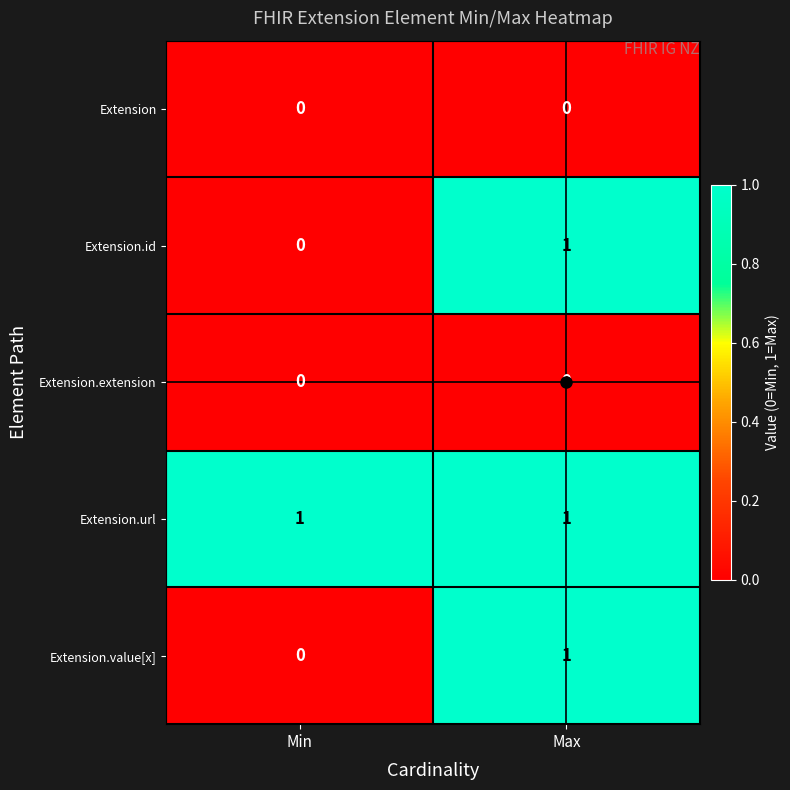

Is the value of Extension.url at Min greater than the value of Extension.id at Min?

Yes